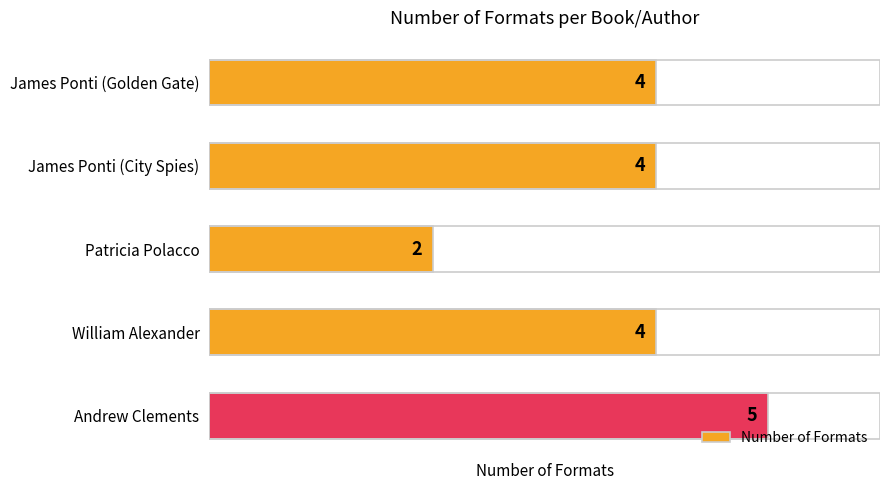

Which label corresponds to the smallest value in the chart?

Patricia Polacco